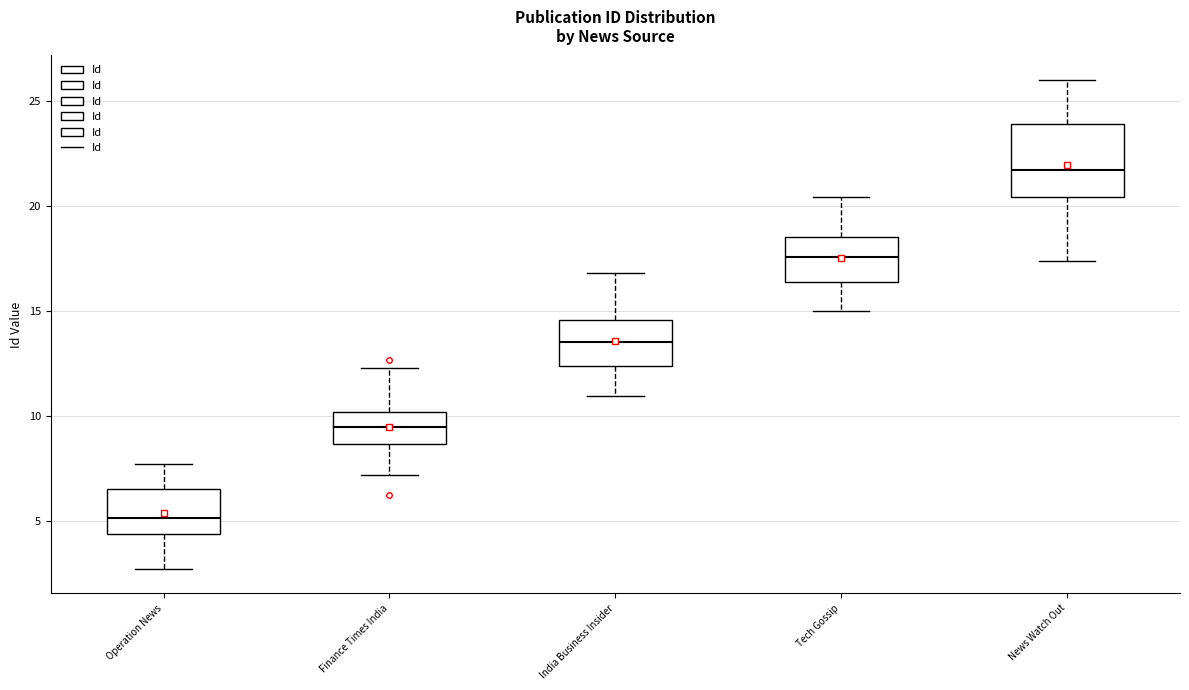

Reading left to right, read every box against the y-axis: the position of its median line, the range the box covers, and the ends of its whiskers. The values are not printed on the chart, so give them approximately, as read against the axis.

Operation News: median 5.0, box 4.5 to 6.5, whiskers 2.5 to 7.5
Finance Times India: median 9.5, box 8.5 to 10.0, whiskers 7.0 to 12.5
India Business Insider: median 13.5, box 12.5 to 14.5, whiskers 11.0 to 17.0
Tech Gossip: median 17.5, box 16.5 to 18.5, whiskers 15.0 to 20.5
News Watch Out: median 21.5, box 20.5 to 24.0, whiskers 17.5 to 26.0